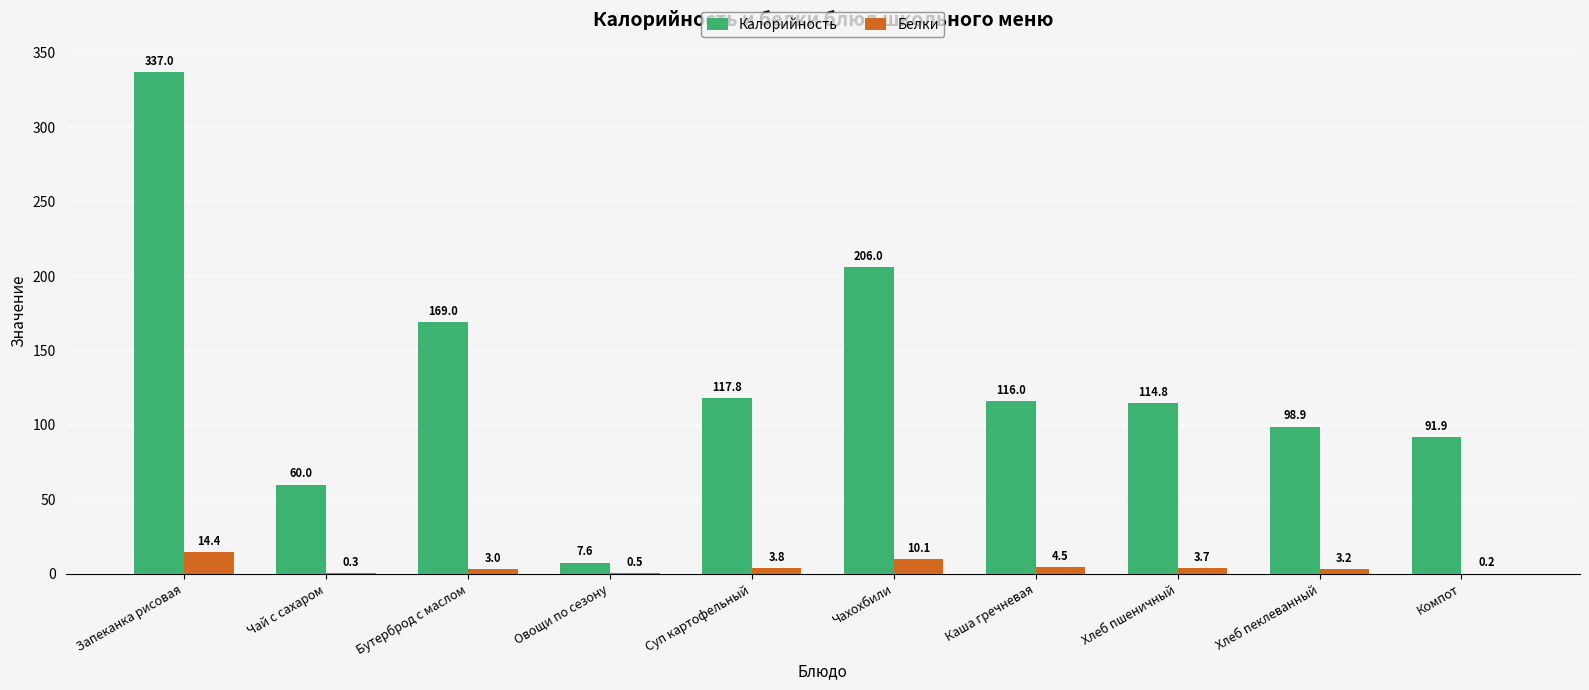

At which label is Калорийность closest to 172?

Бутерброд с маслом